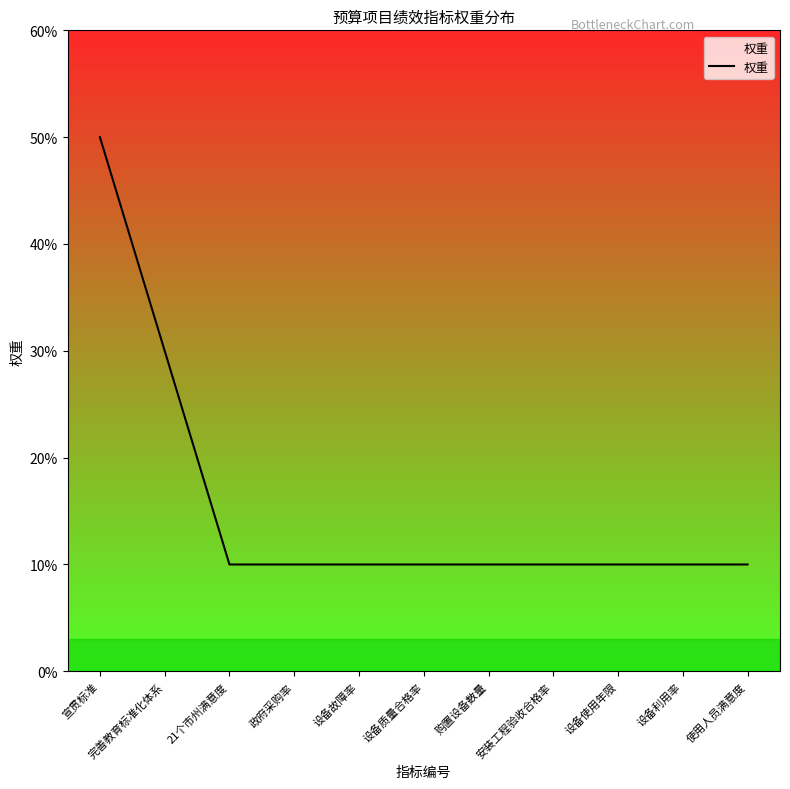

What is the greatest value displayed?

50